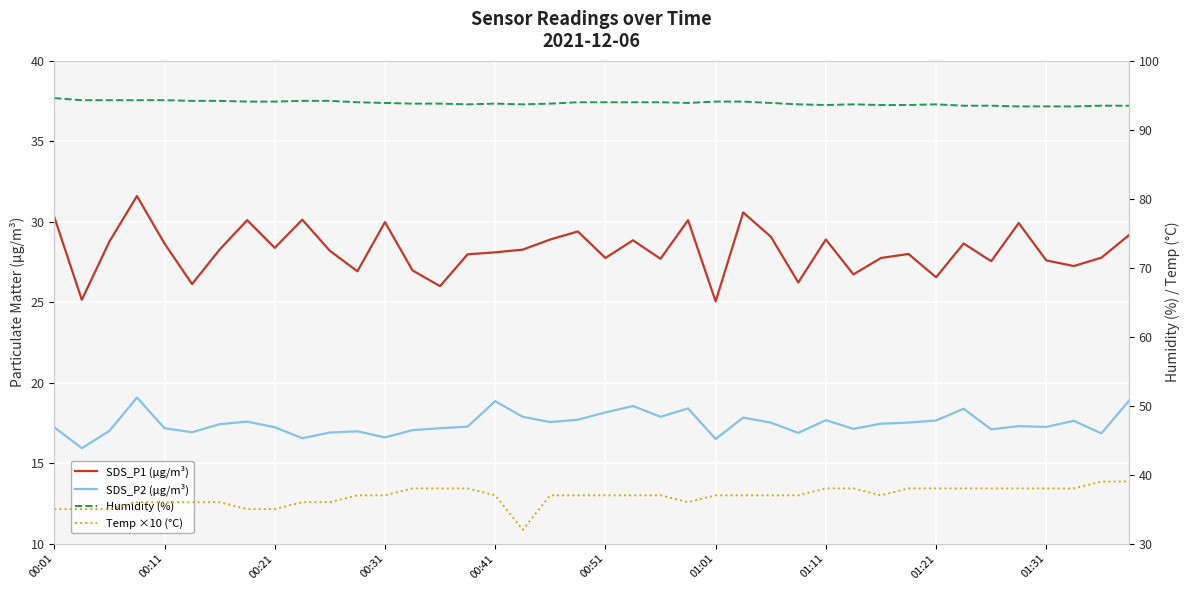

Is the value of Humidity (%) at 26 greater than the value of SDS_P2 (µg/m³) at 16?

Yes